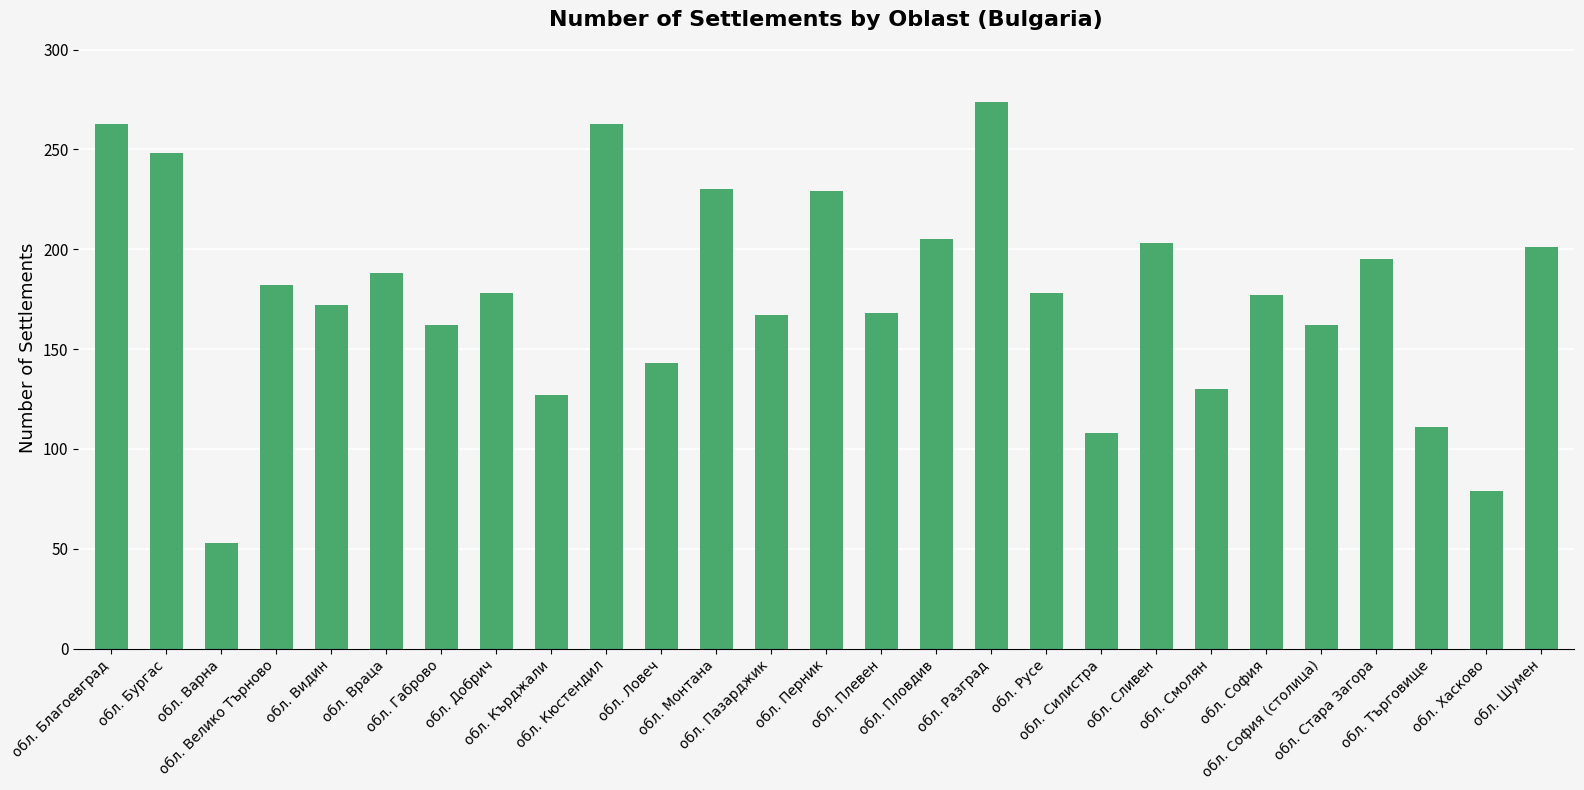

True or false: the data shows 102 at обл. Стара Загора.

False